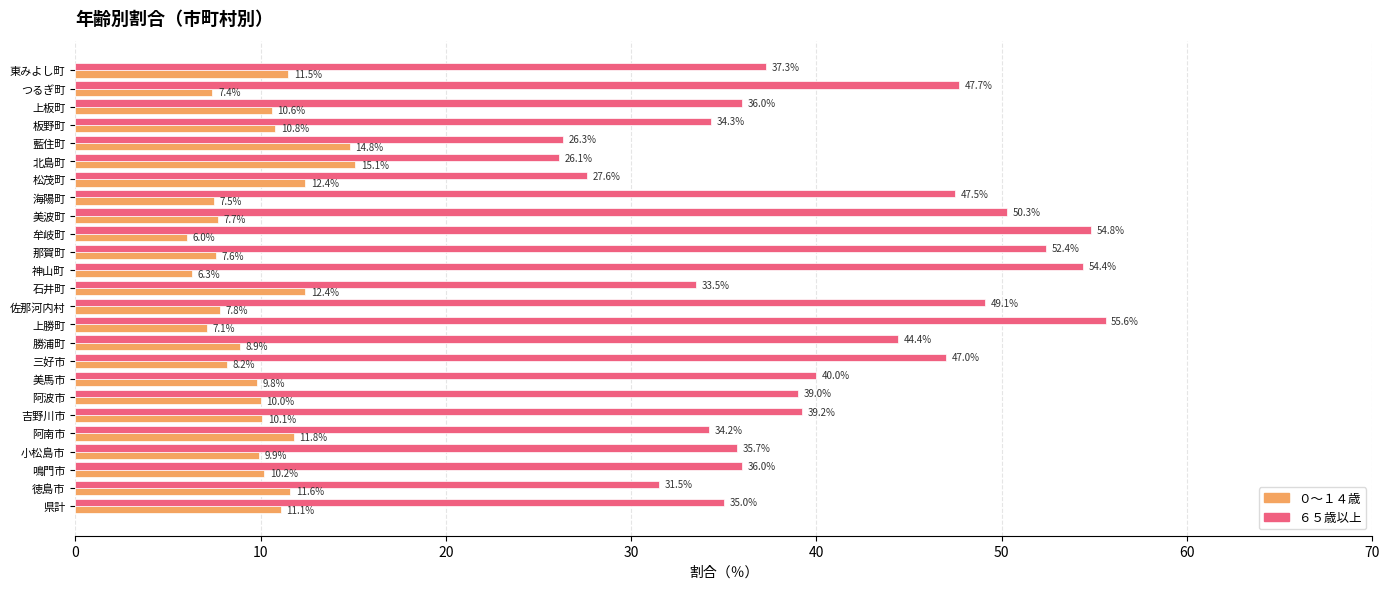

Where is ０～１４歳 nearest to the value 10?

阿波市